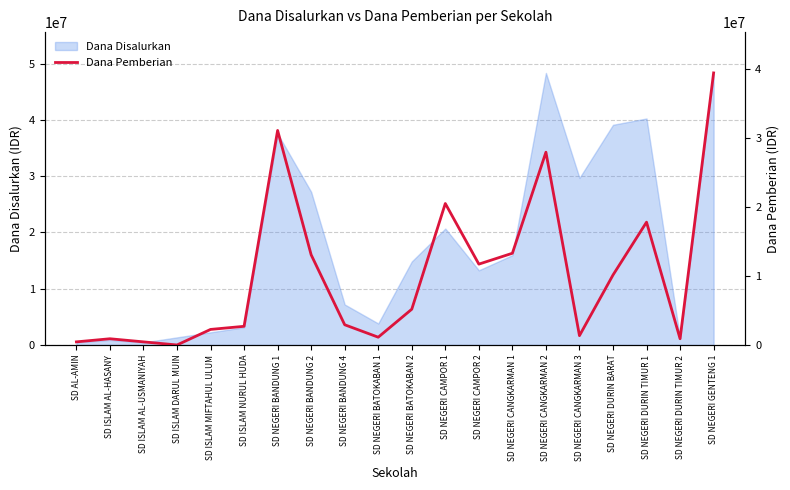

What is the average value?

10147500